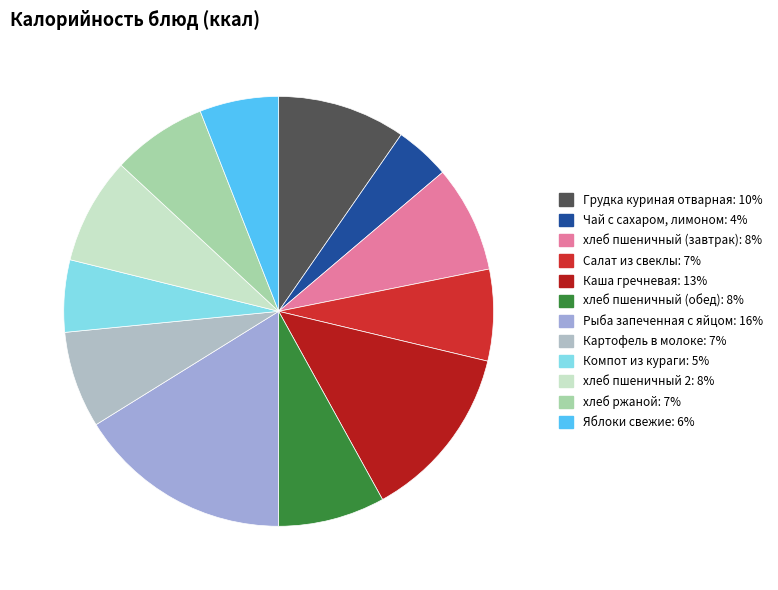

What percentage do Картофель в молоке and Яблоки свежие together represent?

13.2%